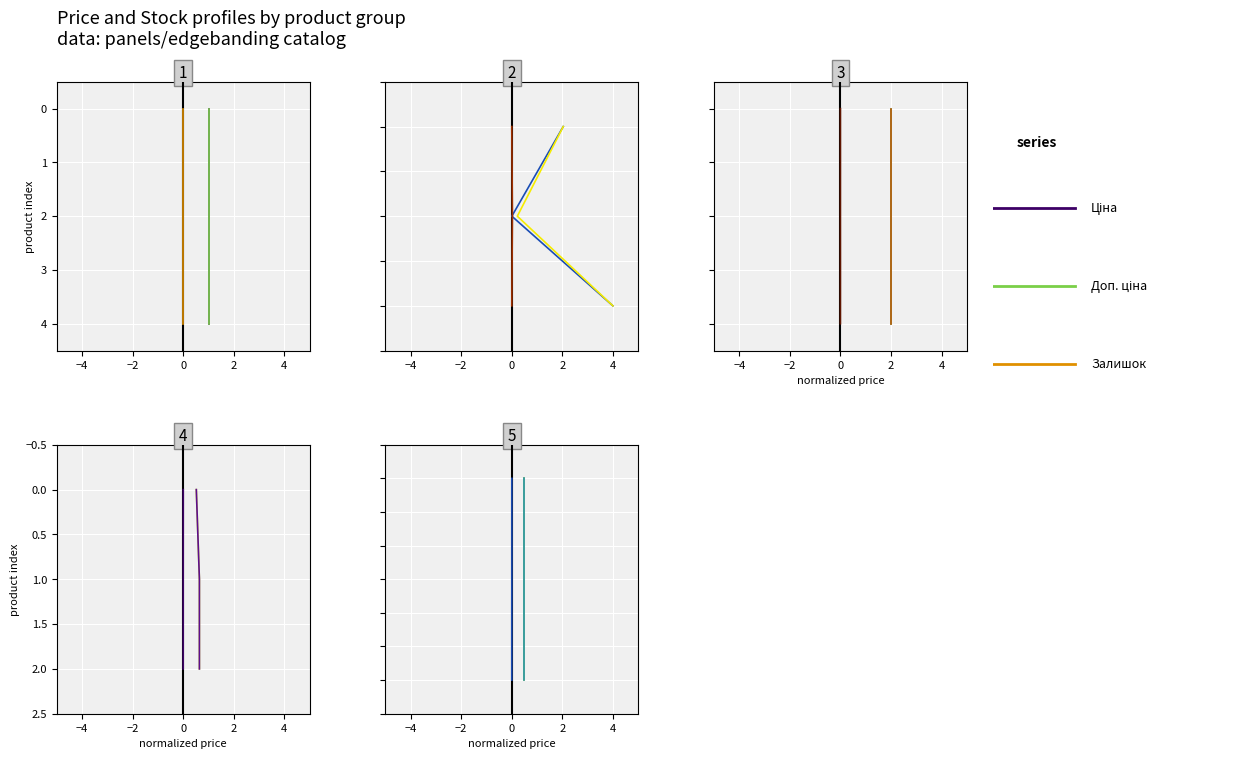

What is the difference between the maximum and minimum values in the Залишок series?

3